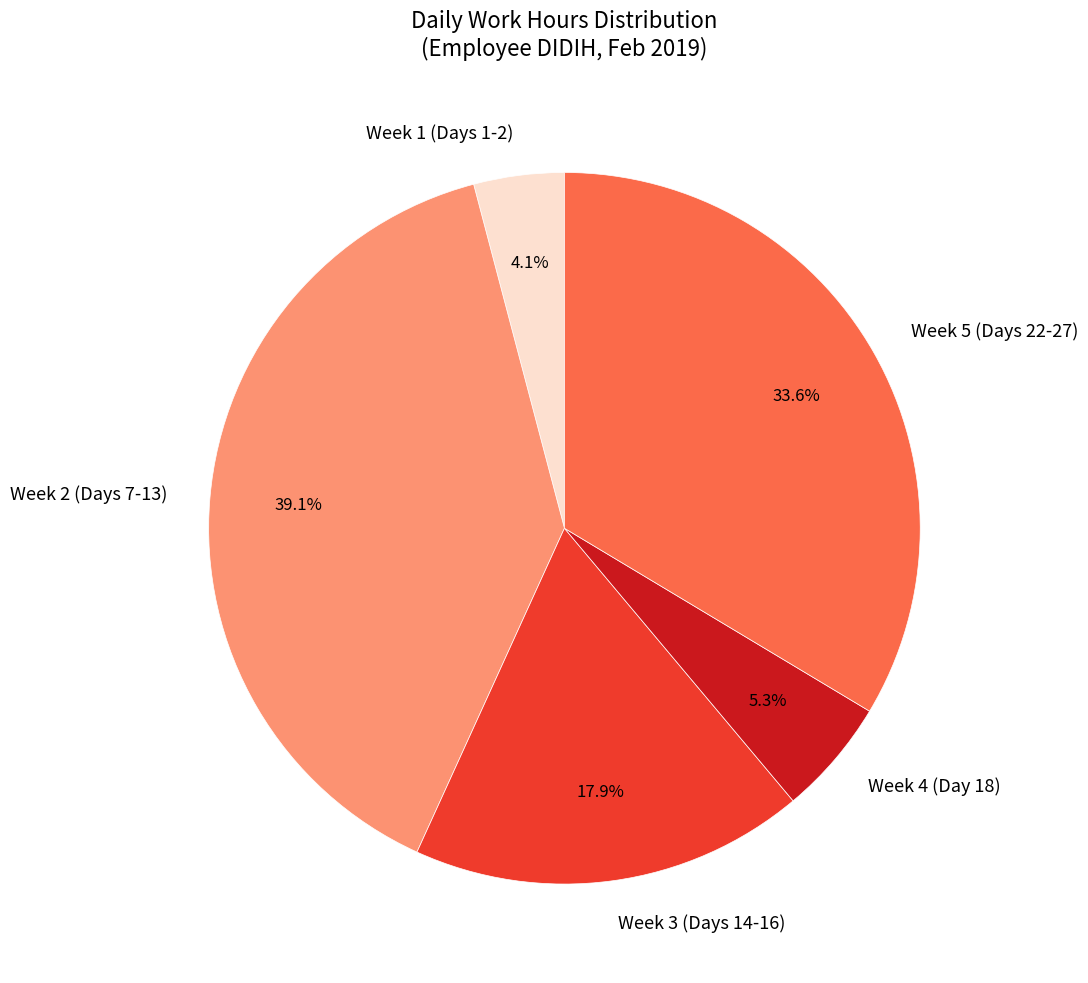

Combined, what portion of the pie is Week 4 (Day 18) and Week 3 (Days 14-16)?

23.2%